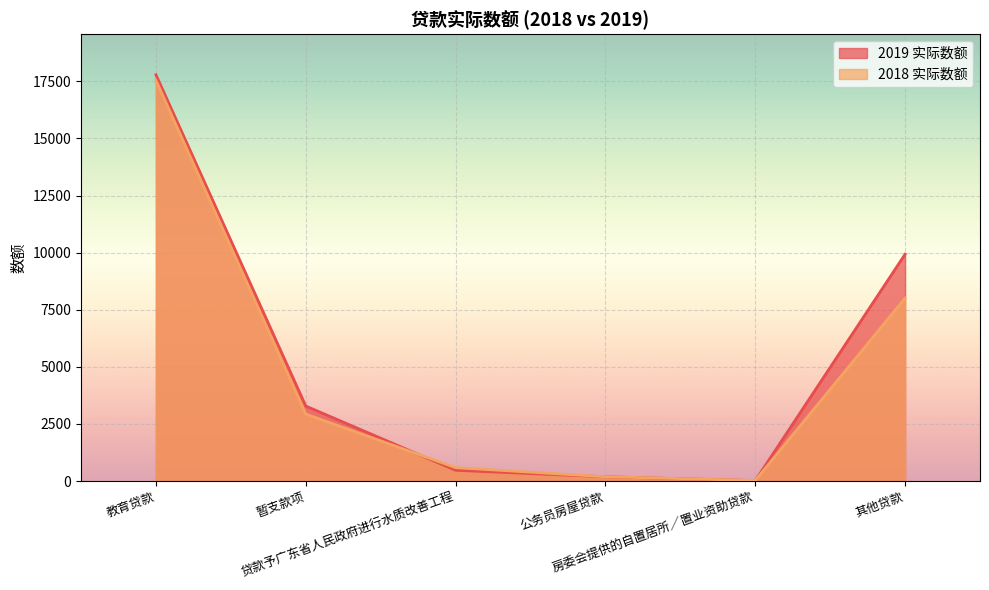

What is the label of the 5th point from the left?

房委会提供的自置居所∕置业资助贷款